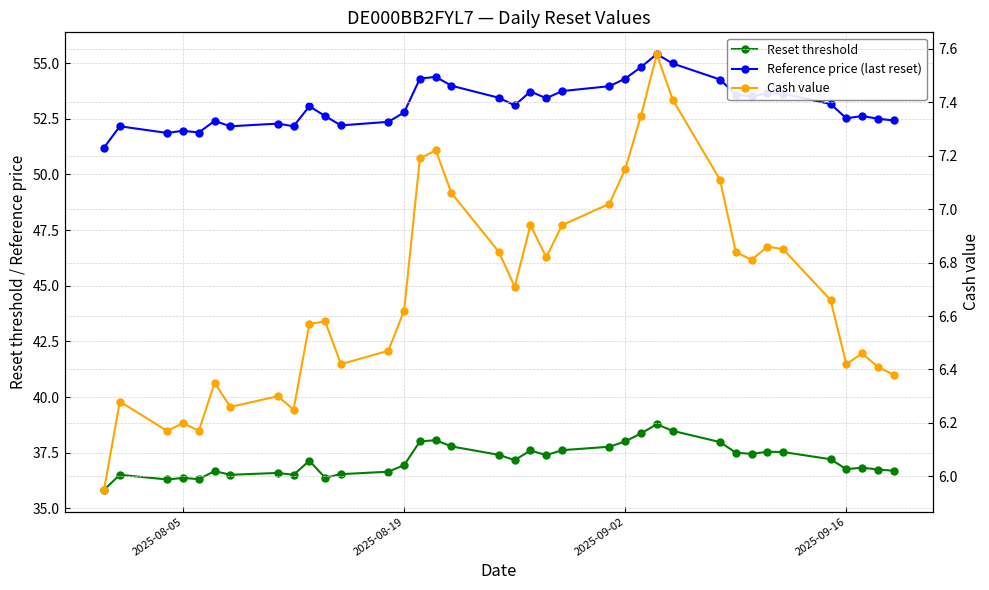

Rank the series by their average value, from lowest to highest.

Cash value, Reset threshold, Reference price (last reset)